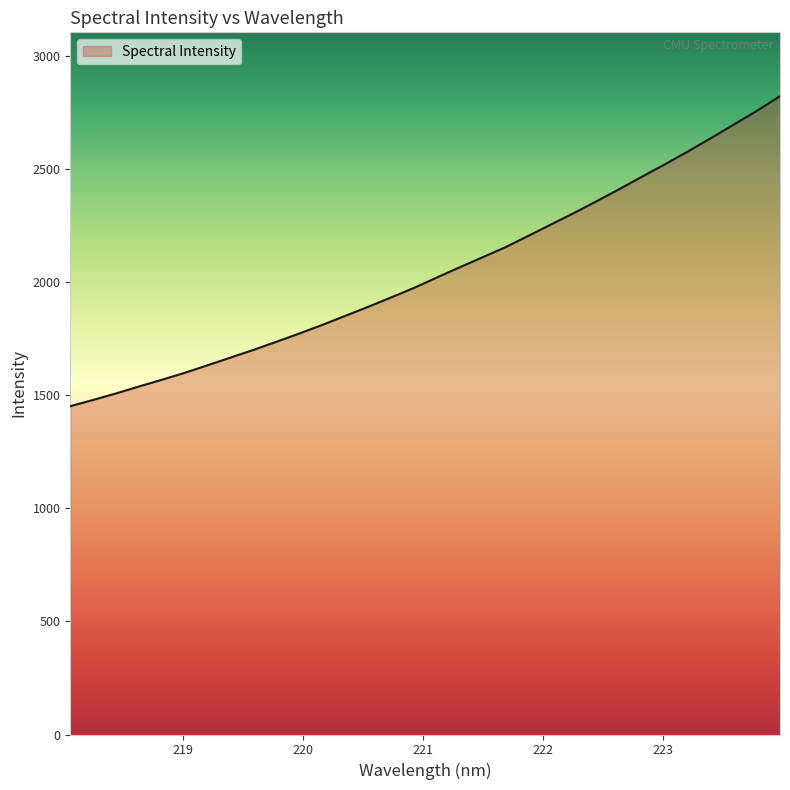

What is the greatest value displayed?

2823.4